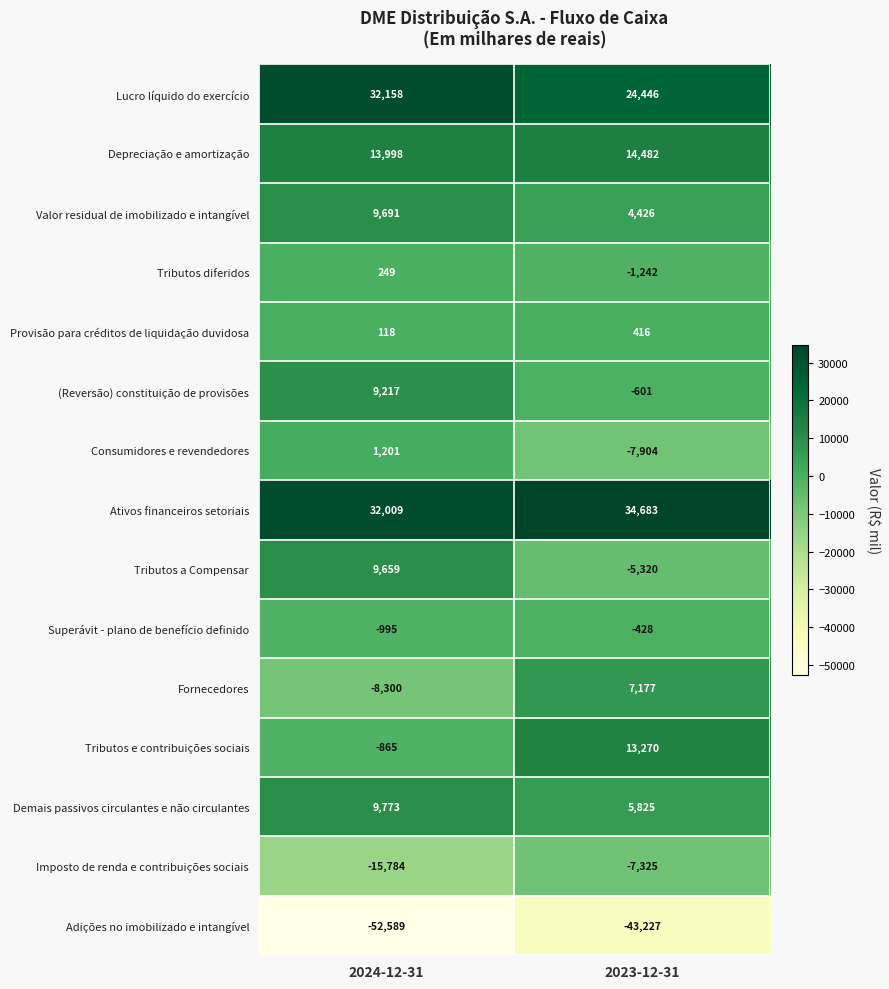

Is it true that Provisão para créditos de liquidação duvidosa equals 118 at 2024-12-31?

True